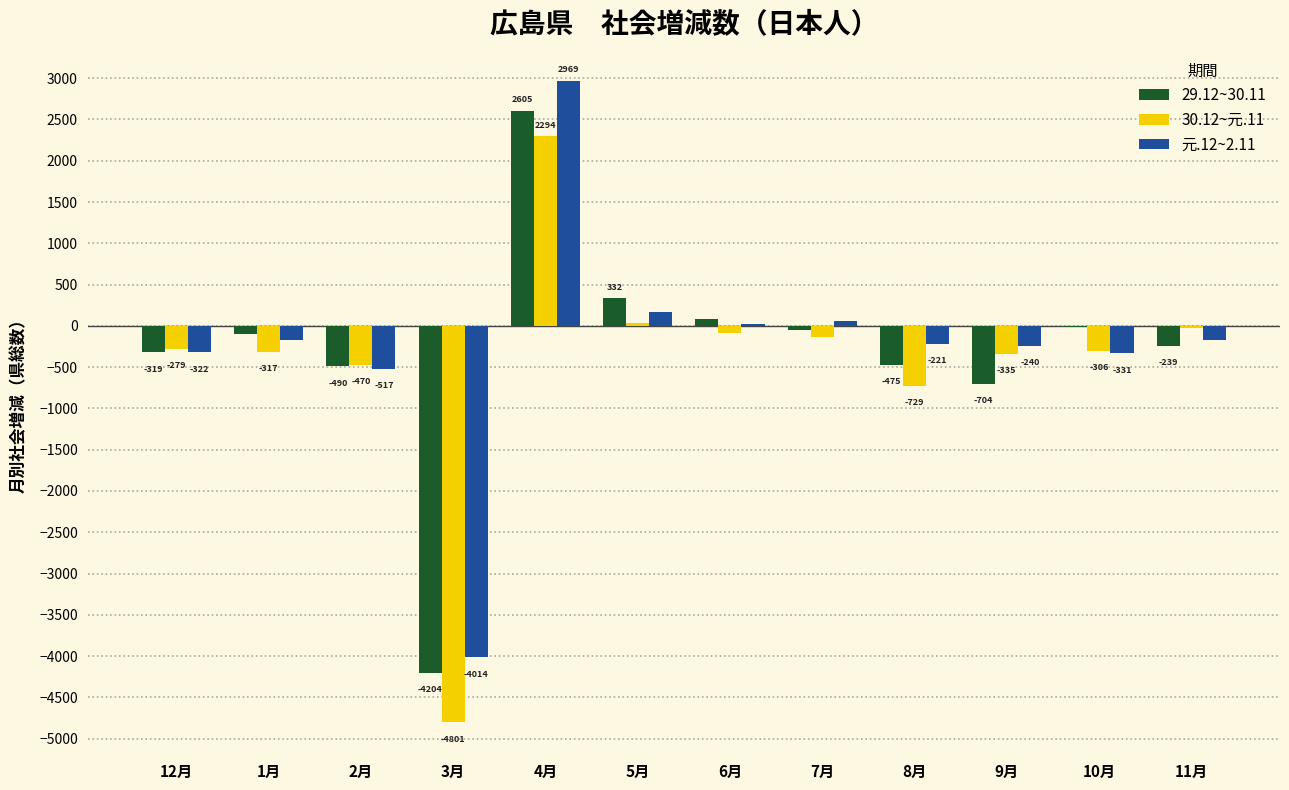

Reading right to left, list all the values displayed in this chart.

29.12~30.11: 11月=-239	10月=-11	9月=-704	8月=-475	7月=-50	6月=86	5月=332	4月=2605	3月=-4204	2月=-490	1月=-101	12月=-319
30.12~元.11: 11月=-32	10月=-306	9月=-335	8月=-729	7月=-140	6月=-87	5月=29	4月=2294	3月=-4801	2月=-470	1月=-317	12月=-279
元.12~2.11: 11月=-169	10月=-331	9月=-240	8月=-221	7月=64	6月=18	5月=172	4月=2969	3月=-4014	2月=-517	1月=-166	12月=-322